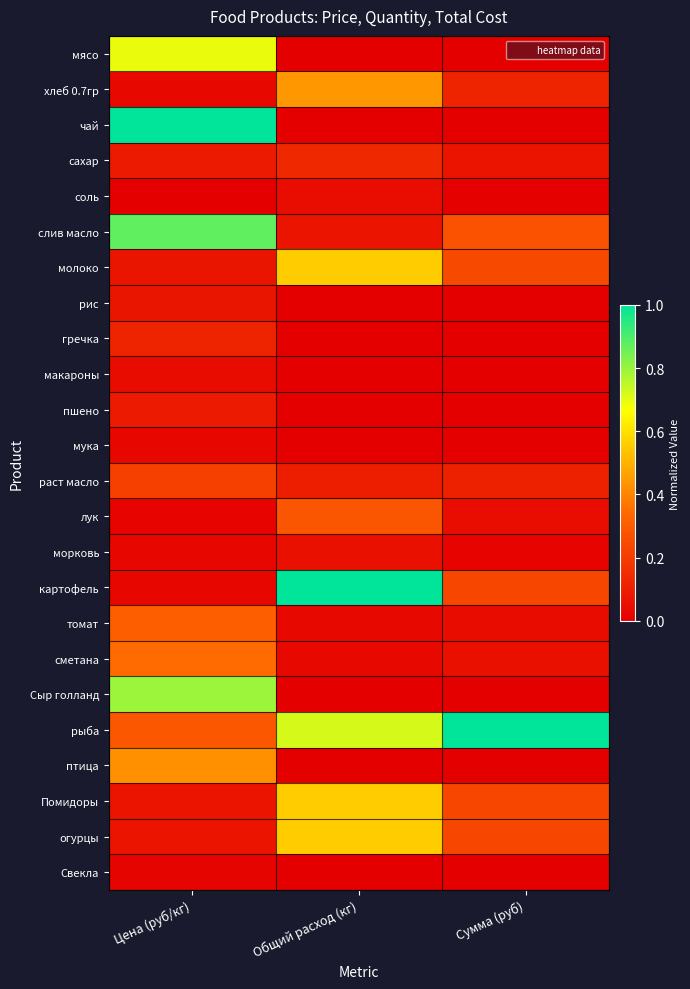

Reading left to right, transcribe all the data shown in this chart.

мясо: Цена (руб/кг)=0.7	Общий расход (кг)=0.0	Сумма (руб)=0.0
хлеб 0.7гр: Цена (руб/кг)=0.0	Общий расход (кг)=0.4	Сумма (руб)=0.1
чай: Цена (руб/кг)=1.0	Общий расход (кг)=0.0	Сумма (руб)=0.0
сахар: Цена (руб/кг)=0.1	Общий расход (кг)=0.1	Сумма (руб)=0.1
соль: Цена (руб/кг)=0.0	Общий расход (кг)=0.0	Сумма (руб)=0.0
слив масло: Цена (руб/кг)=0.9	Общий расход (кг)=0.1	Сумма (руб)=0.3
молоко: Цена (руб/кг)=0.1	Общий расход (кг)=0.6	Сумма (руб)=0.2
рис: Цена (руб/кг)=0.1	Общий расход (кг)=0.0	Сумма (руб)=0.0
гречка: Цена (руб/кг)=0.1	Общий расход (кг)=0.0	Сумма (руб)=0.0
макароны: Цена (руб/кг)=0.0	Общий расход (кг)=0.0	Сумма (руб)=0.0
пшено: Цена (руб/кг)=0.1	Общий расход (кг)=0.0	Сумма (руб)=0.0
мука: Цена (руб/кг)=0.0	Общий расход (кг)=0.0	Сумма (руб)=0.0
раст масло: Цена (руб/кг)=0.2	Общий расход (кг)=0.1	Сумма (руб)=0.1
лук: Цена (руб/кг)=0.0	Общий расход (кг)=0.3	Сумма (руб)=0.0
морковь: Цена (руб/кг)=0.0	Общий расход (кг)=0.1	Сумма (руб)=0.0
картофель: Цена (руб/кг)=0.0	Общий расход (кг)=1.0	Сумма (руб)=0.2
томат: Цена (руб/кг)=0.3	Общий расход (кг)=0.0	Сумма (руб)=0.0
сметана: Цена (руб/кг)=0.3	Общий расход (кг)=0.0	Сумма (руб)=0.1
Сыр голланд: Цена (руб/кг)=0.8	Общий расход (кг)=0.0	Сумма (руб)=0.0
рыба: Цена (руб/кг)=0.3	Общий расход (кг)=0.7	Сумма (руб)=1.0
птица: Цена (руб/кг)=0.4	Общий расход (кг)=0.0	Сумма (руб)=0.0
Помидоры: Цена (руб/кг)=0.1	Общий расход (кг)=0.6	Сумма (руб)=0.2
огурцы: Цена (руб/кг)=0.1	Общий расход (кг)=0.6	Сумма (руб)=0.2
Свекла: Цена (руб/кг)=0.0	Общий расход (кг)=0.0	Сумма (руб)=0.0